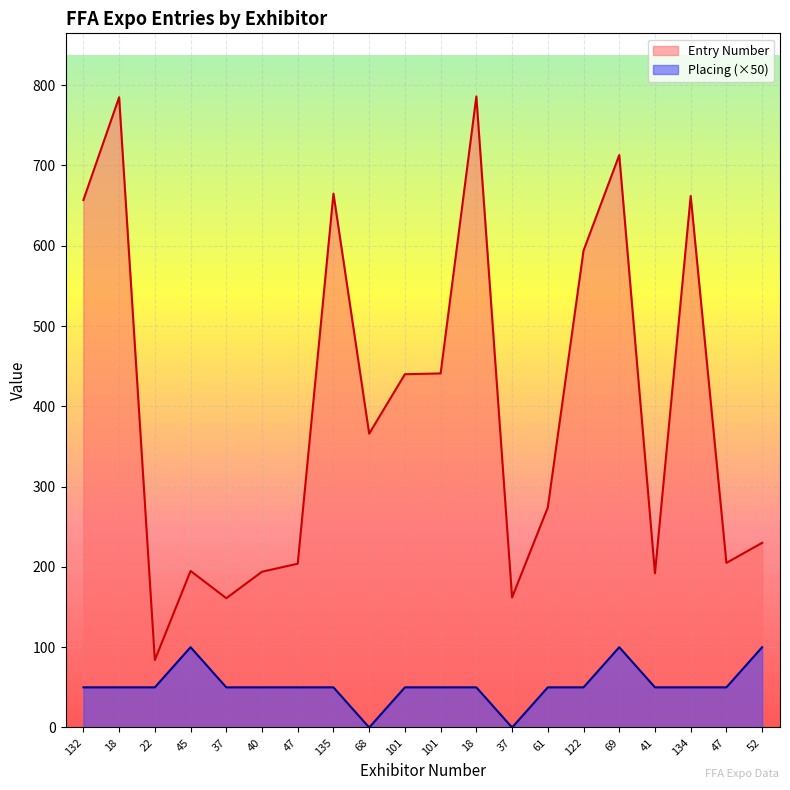

Does the chart display data point markers on the line(s)?

No